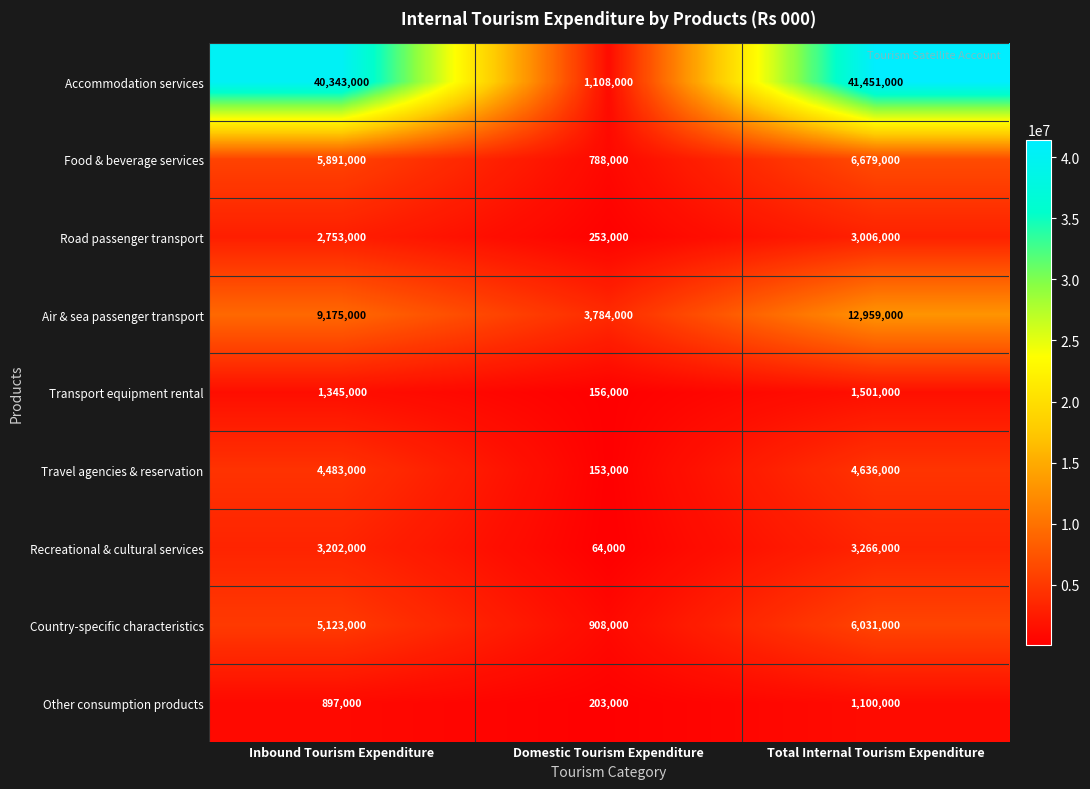

What is the maximum value shown in the chart?

41451000